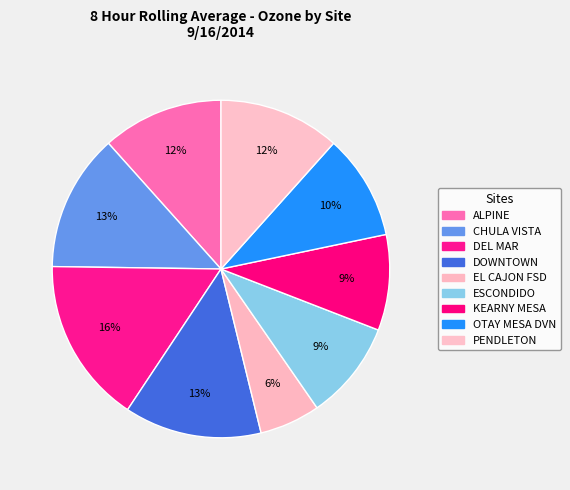

What is the largest slice in the pie chart?

DEL MAR